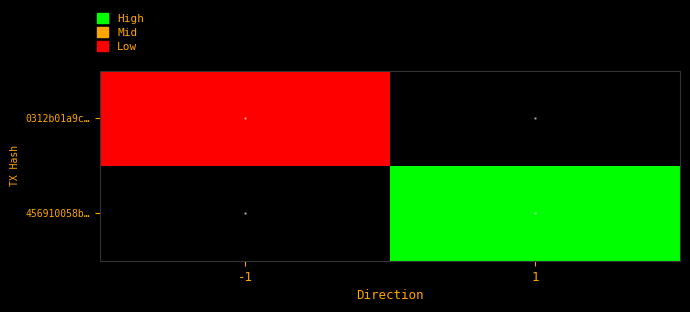

Is the value of 0312b01a9c… at -1 greater than the value of 456910058b… at 1?

No